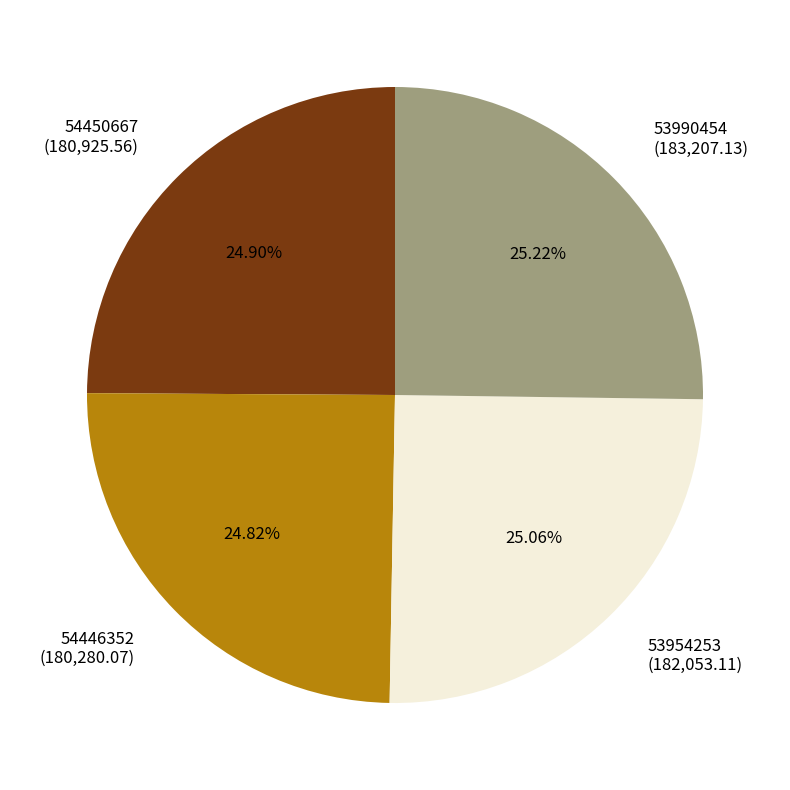

Do 54450667 (180,925.56) and 53990454 (183,207.13) together represent more than half of the pie?

Yes